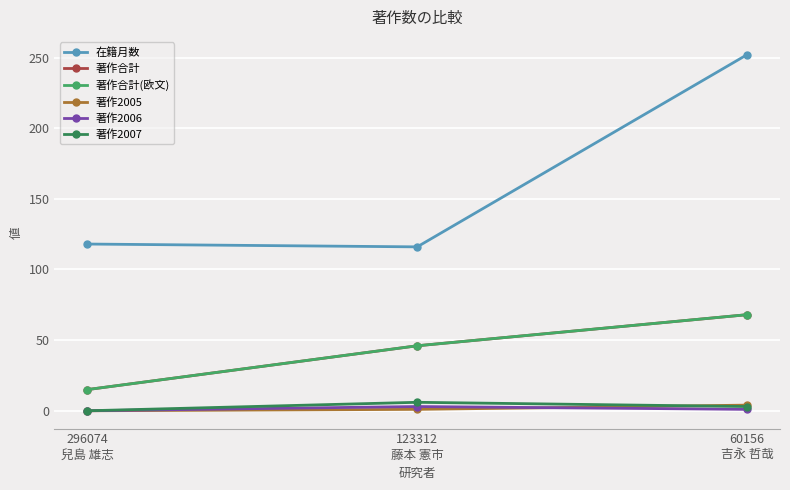

Is this an area chart (filled region under the line)?

No